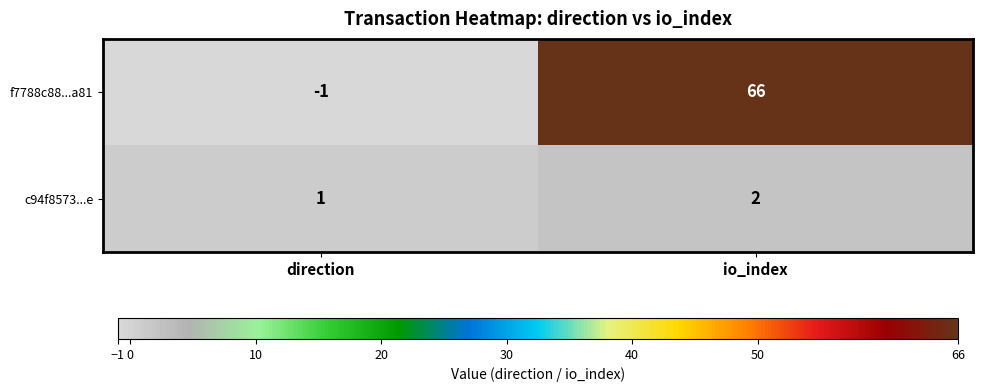

What is the greatest value displayed?

66